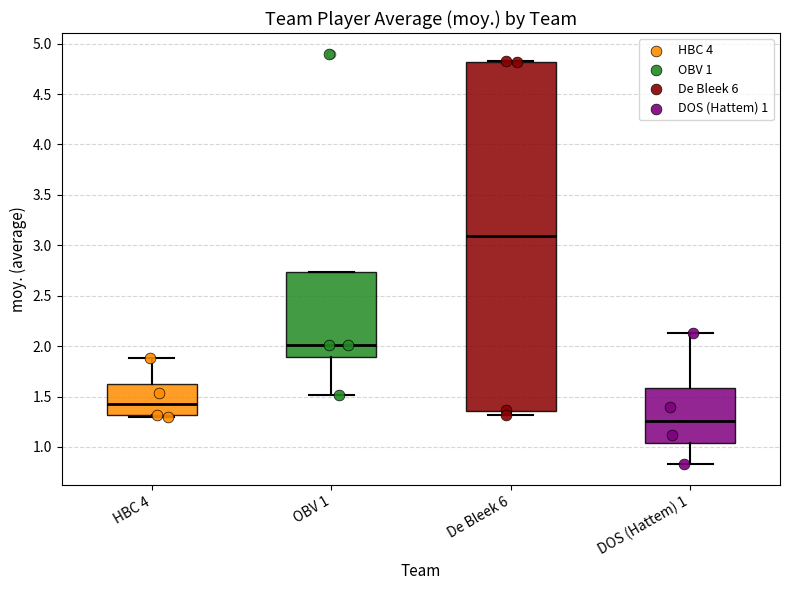

Where does the median line of the box for DOS (Hattem) 1 sit on the y-axis? The values are not printed on the chart, so give them approximately, as read against the axis.

1.25